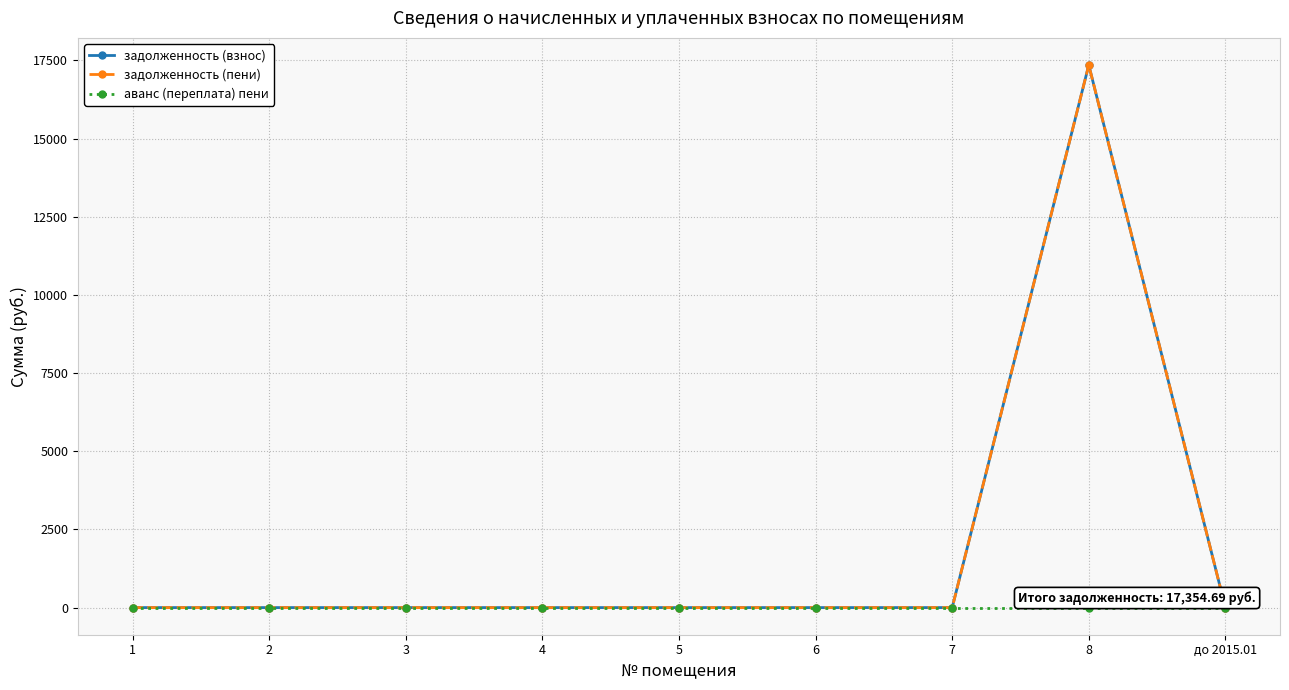

Is this an area chart (filled region under the line)?

No